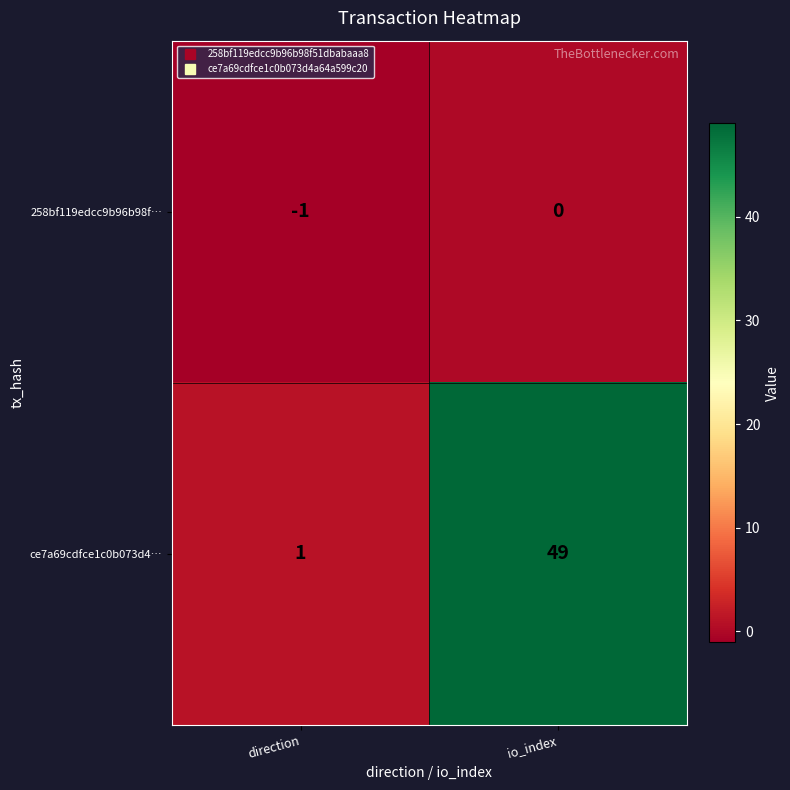

What is the difference between the highest and lowest values at direction?

2